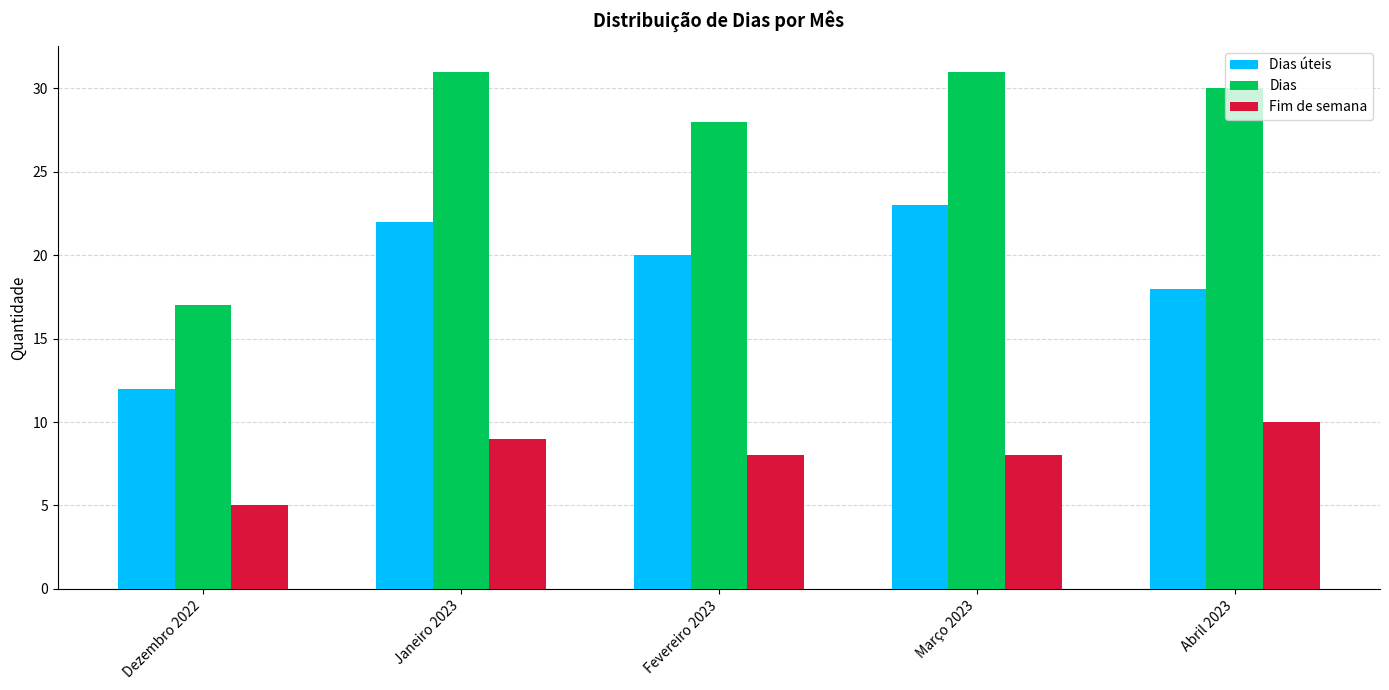

List the series in order of their peak value, highest first.

Dias, Dias úteis, Fim de semana